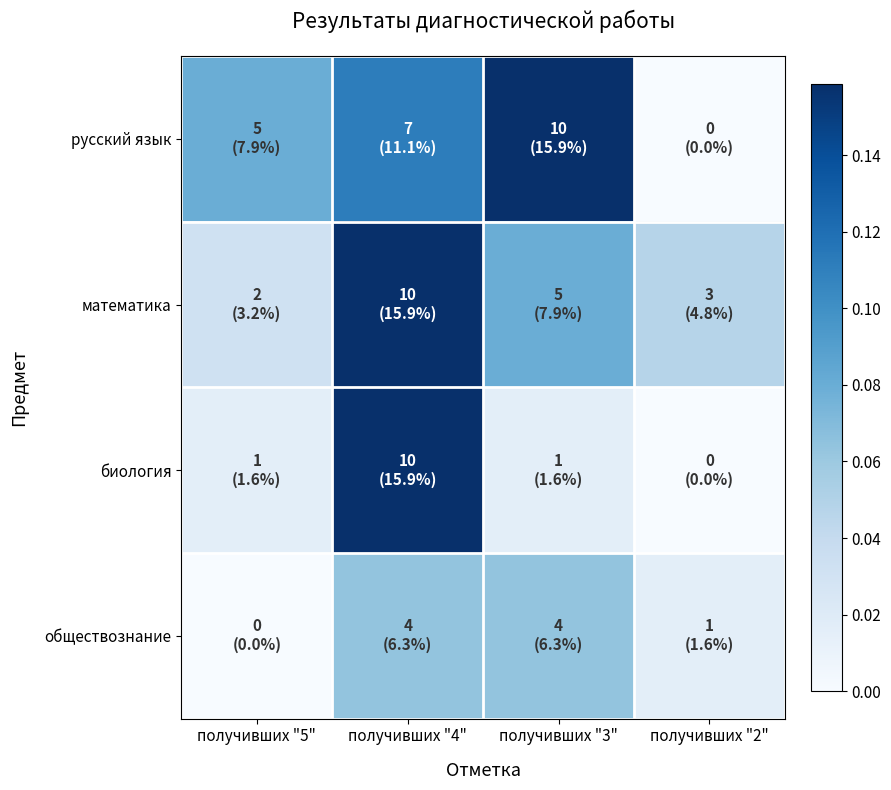

How many data points does each series have?

4